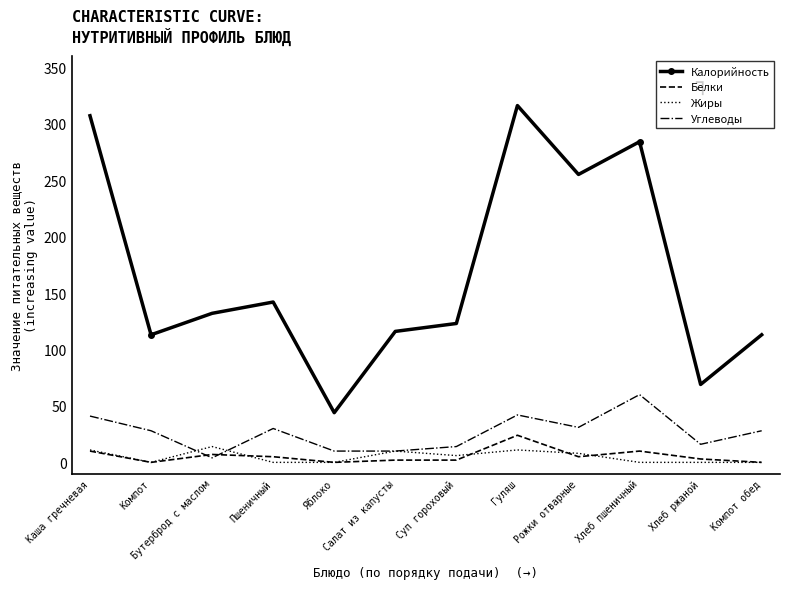

How many categories are shown in the chart?

12